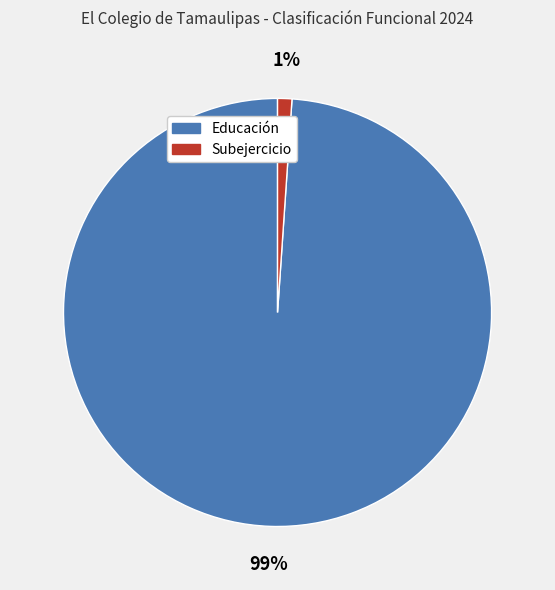

Which slice is the largest?

Educación